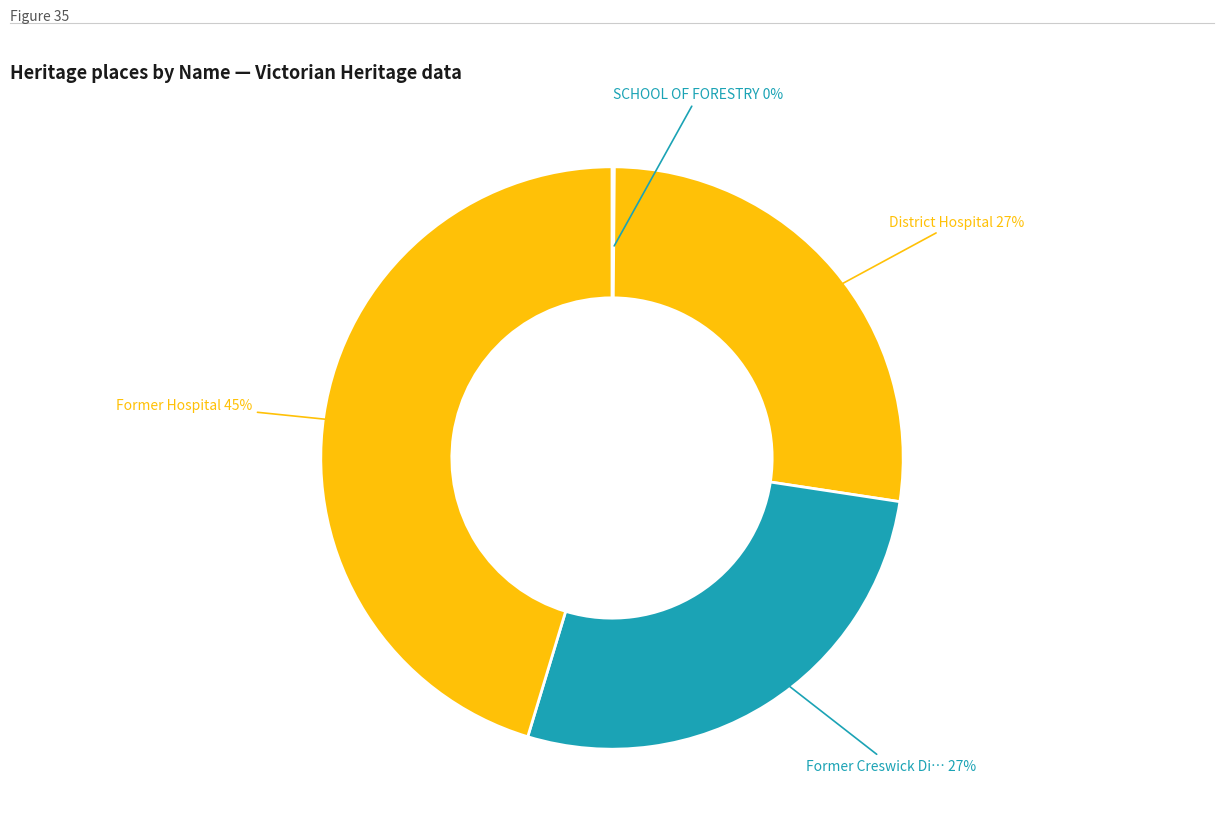

How many segments does this pie chart have?

4